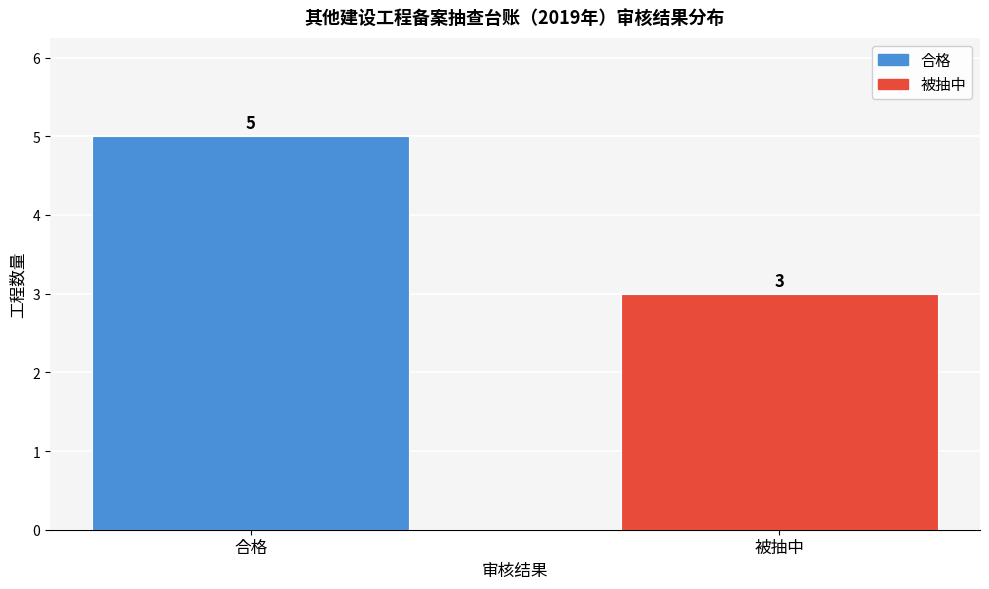

Reading left to right, what are all the values shown in this chart?

合格=5	被抽中=3